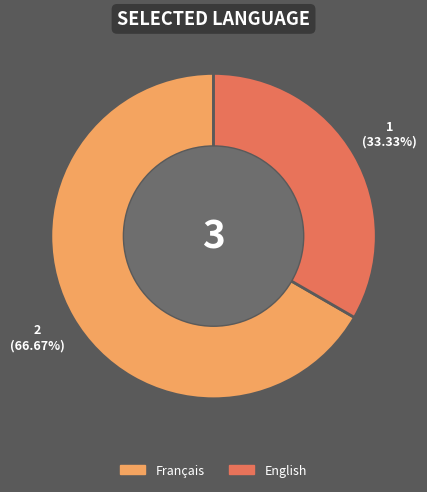

Approximately how many times larger is the value at English compared to Français?

0.5